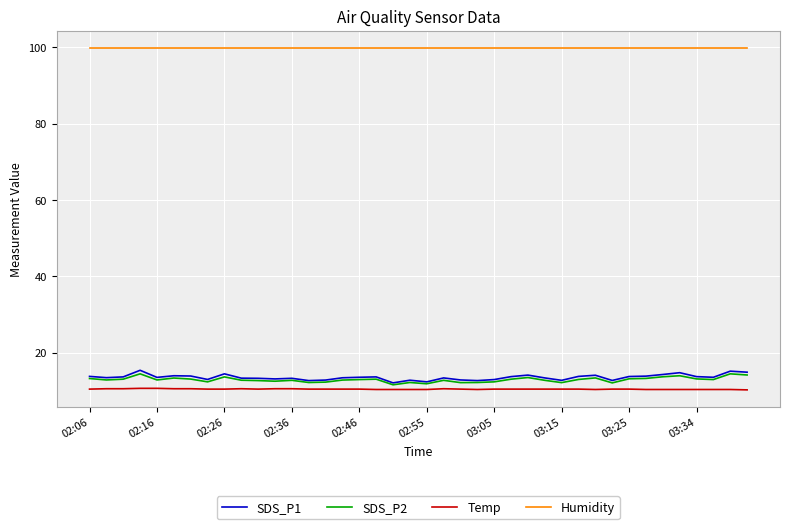

True or false: SDS_P2 and Temp intersect in this chart.

False